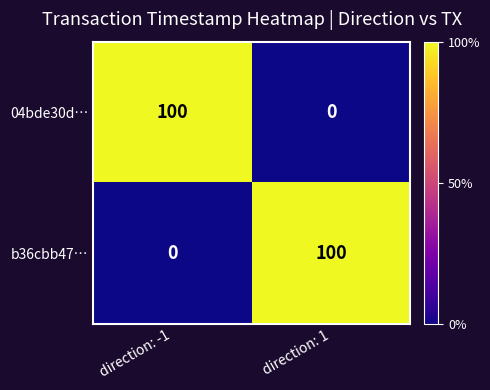

List the labels in order of 04bde30d… value, smallest first.

direction: 1, direction: -1